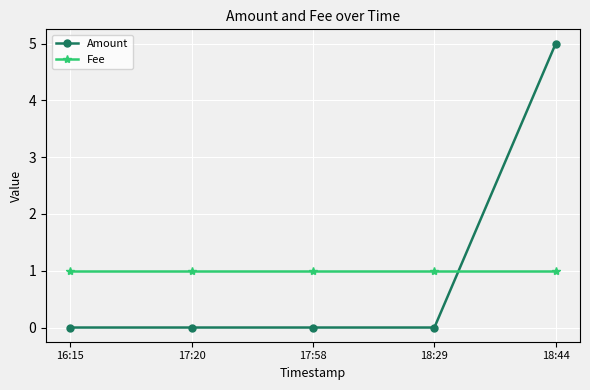

Which series has the widest spread of values?

Amount